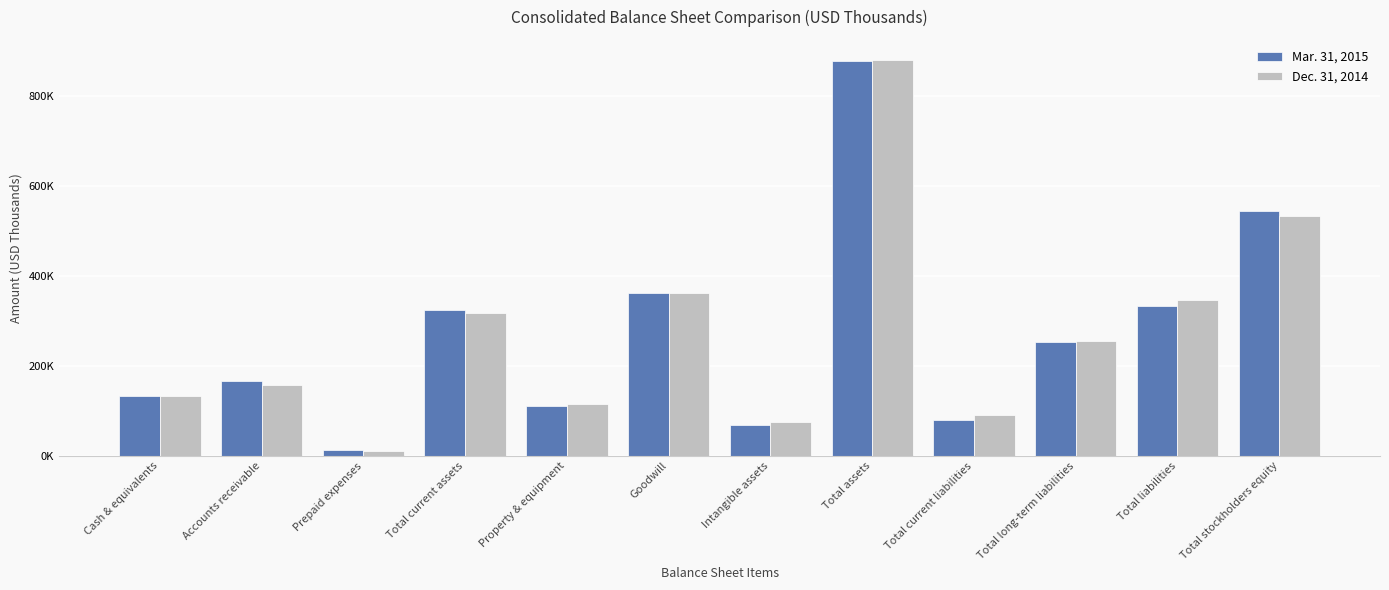

What is the difference between the Mar. 31, 2015 values at Property & equipment and Total liabilities?

223233